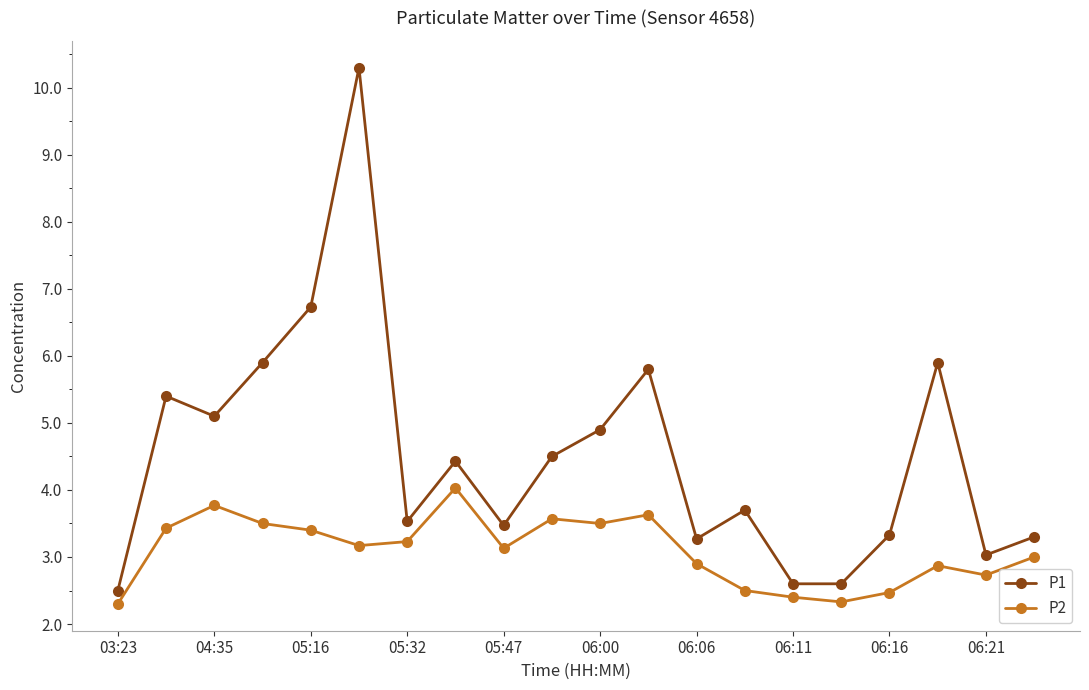

True or false: P1 and P2 cross at least once.

False